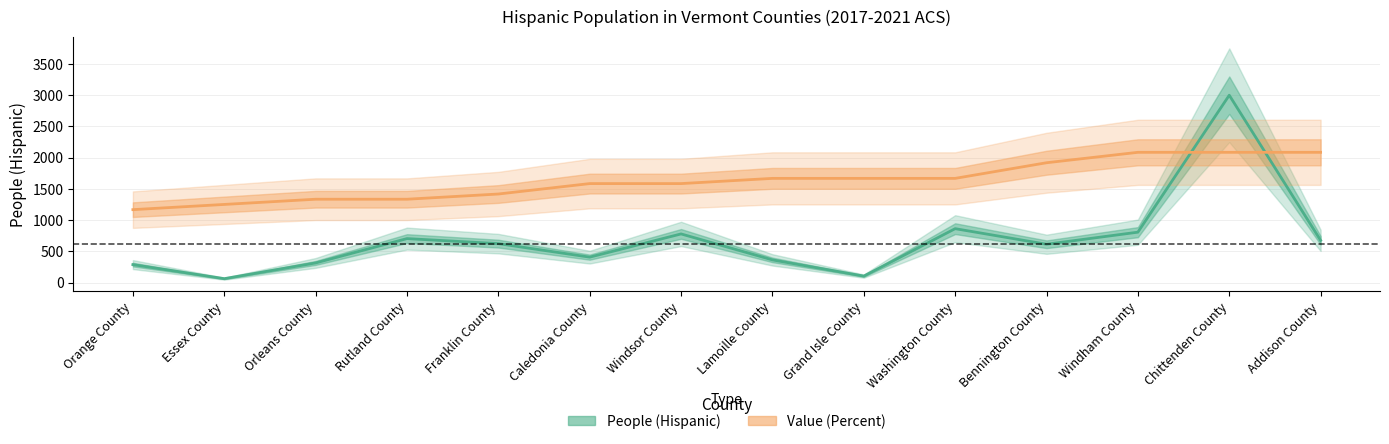

Which series has the largest range (max minus min)?

People (Hispanic)